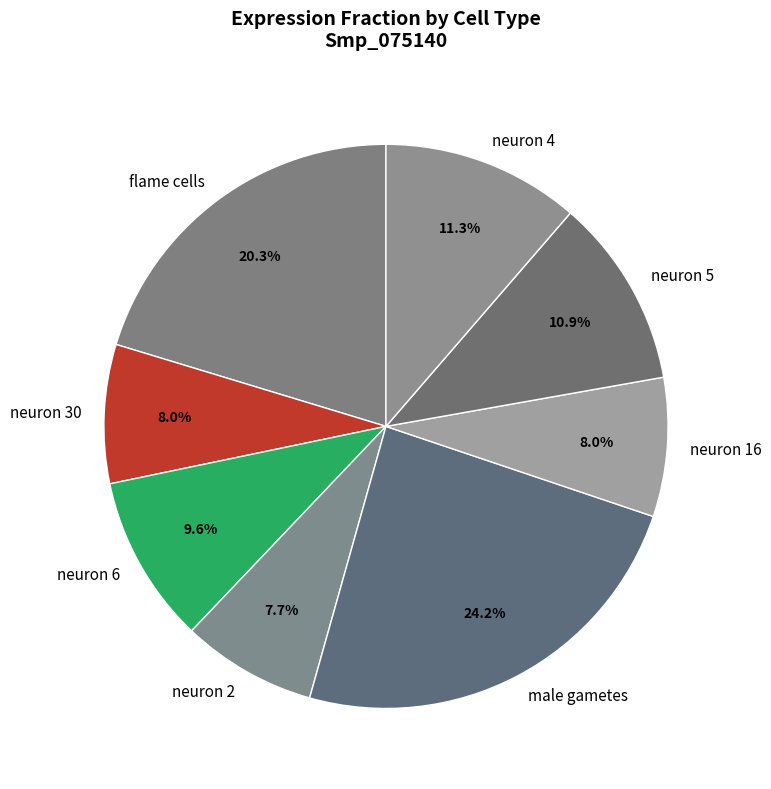

To the nearest percent, what is the average slice percentage?

12%